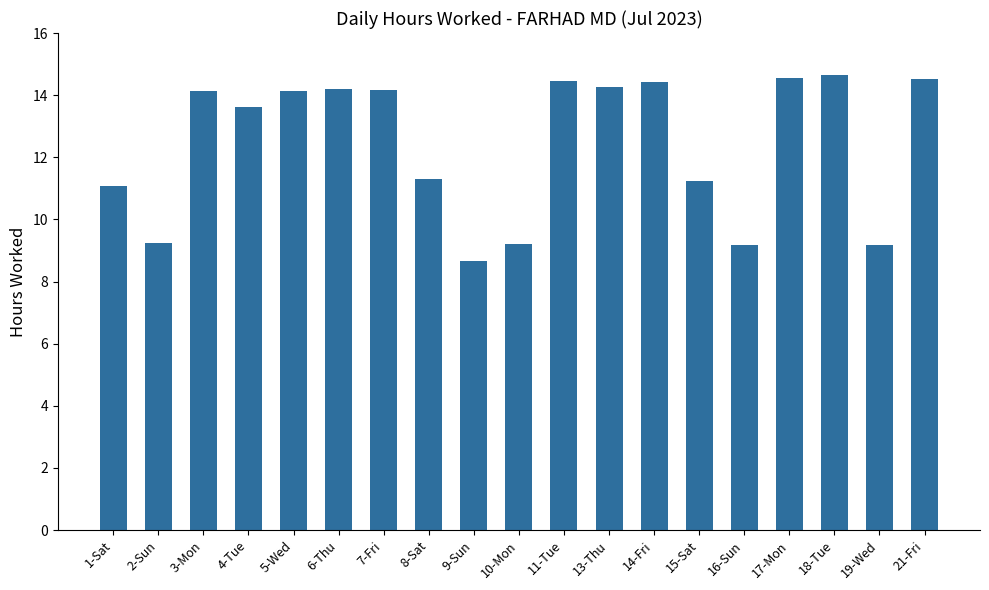

What is the label of the 6th bar from the right?

15-Sat